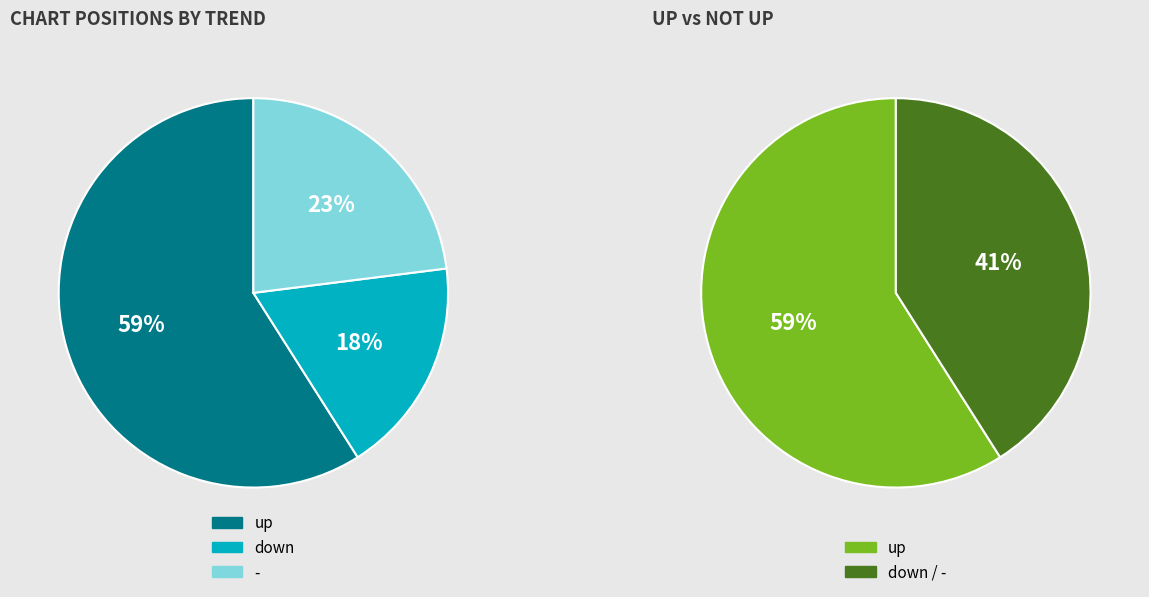

To the nearest percent, what percentage of the pie is down?

18%